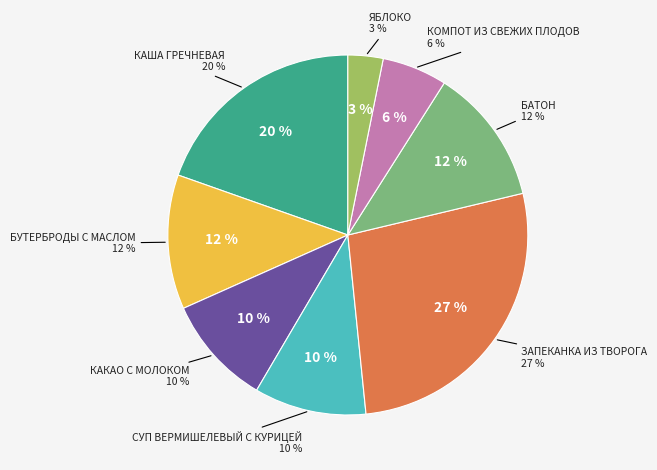

What is the ratio of the value at ЗАПЕКАНКА ИЗ ТВОРОГА to the value at СУП ВЕРМИШЕЛЕВЫЙ С КУРИЦЕЙ?

2.7